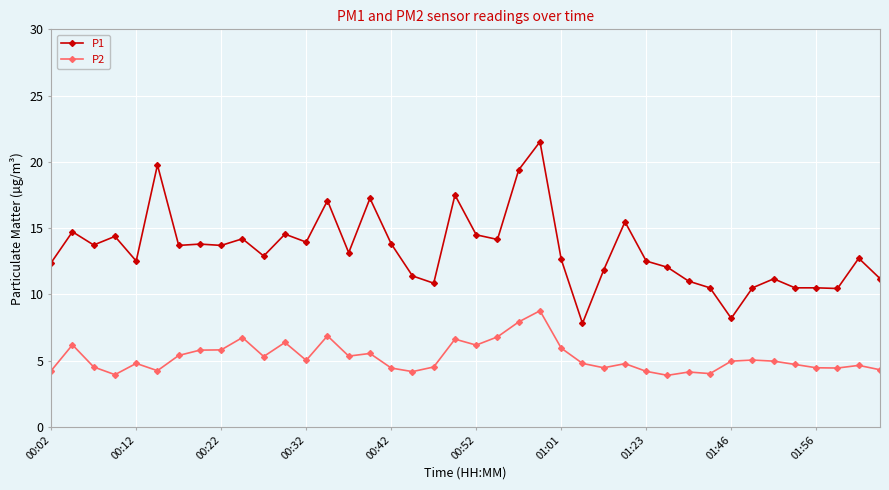

What is the maximum value shown in the chart?

21.5